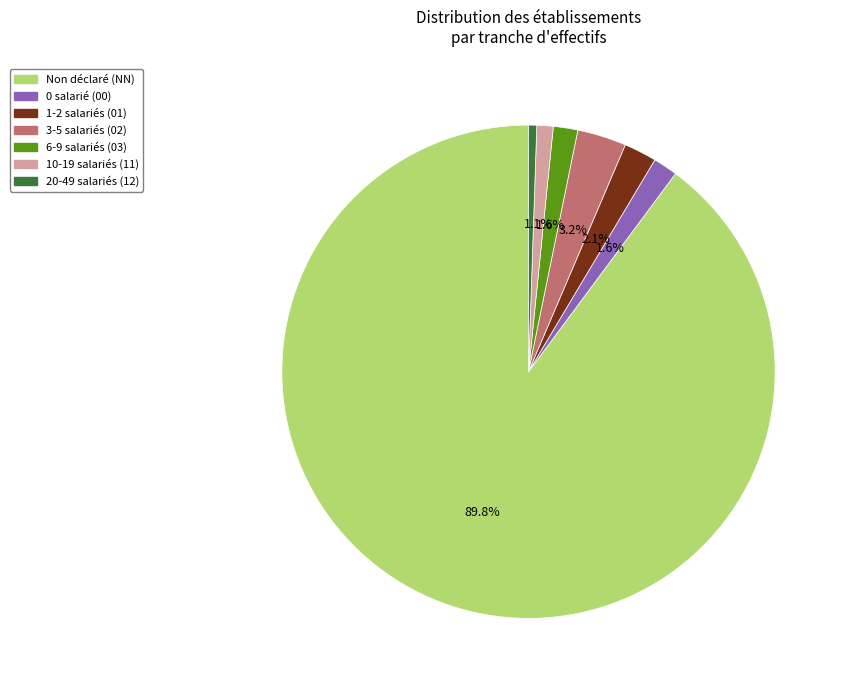

Is there any slice that represents more than half of the pie?

Yes